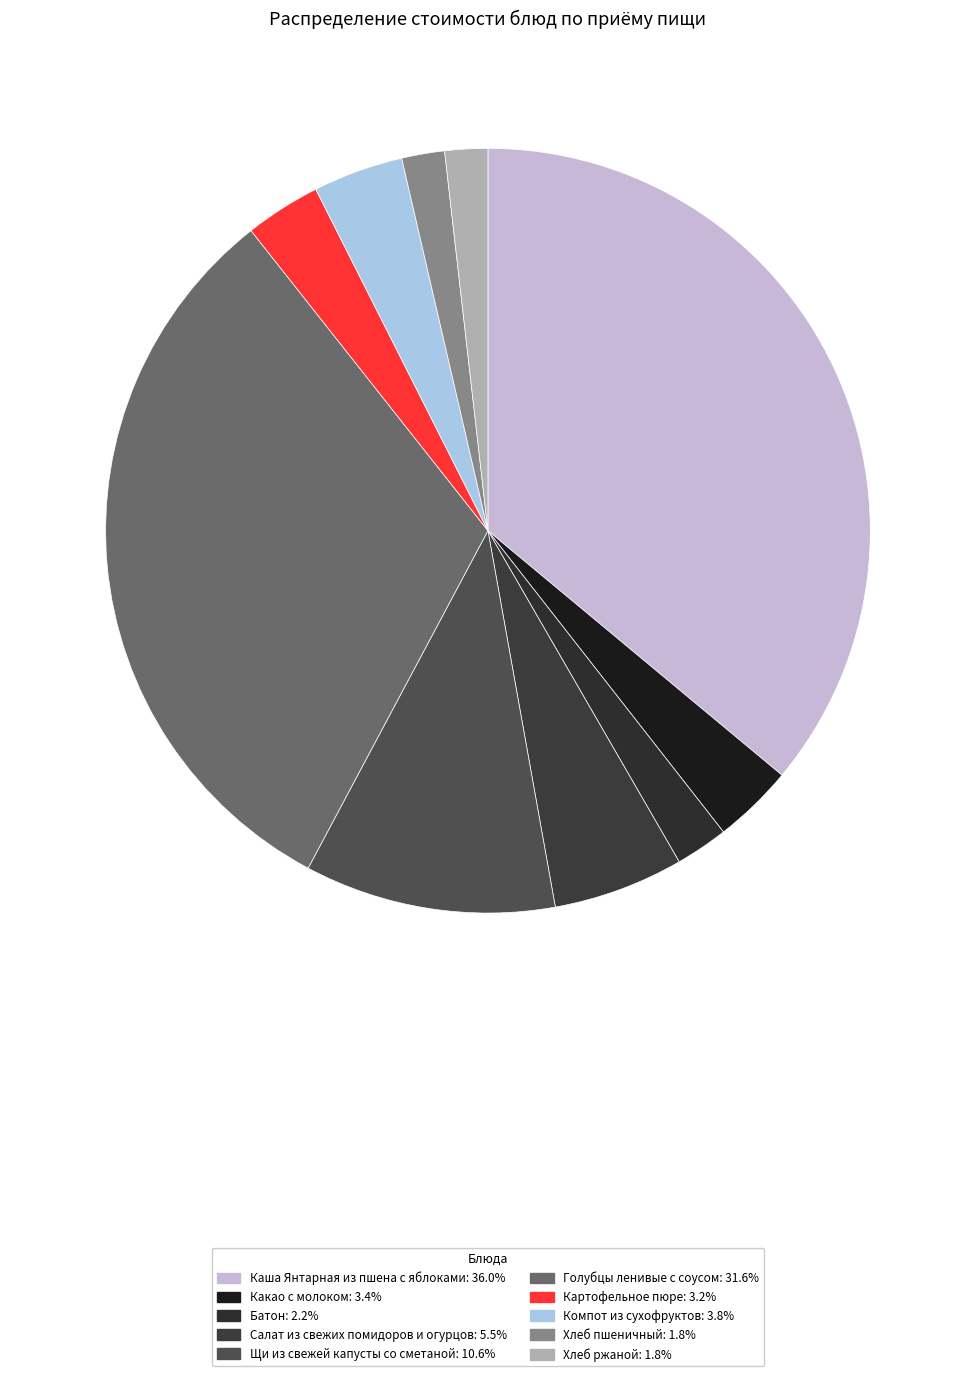

How many slices are in this pie chart?

10